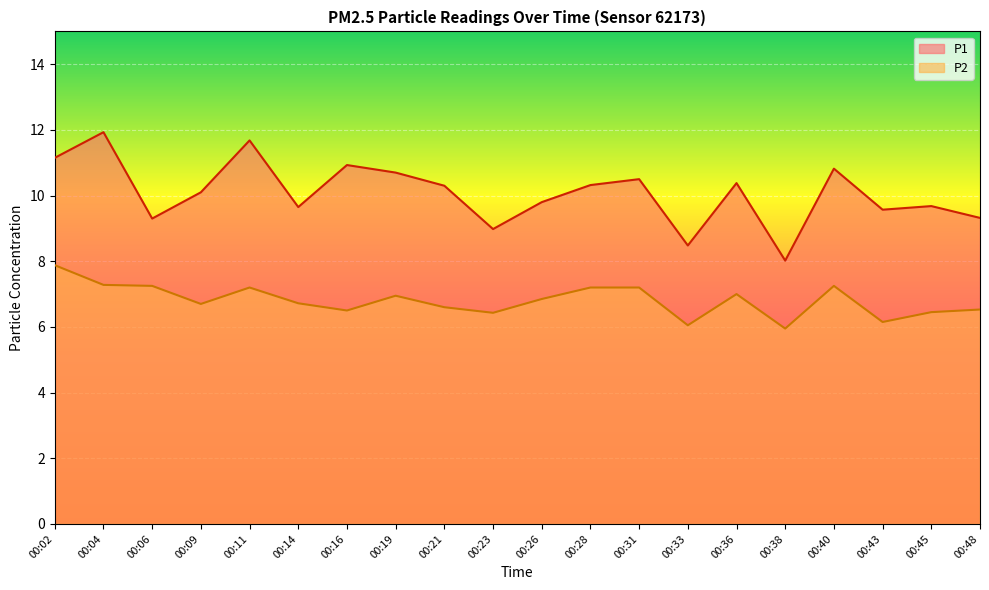

Between 00:38 and 00:48, which series saw the biggest shift?

P1